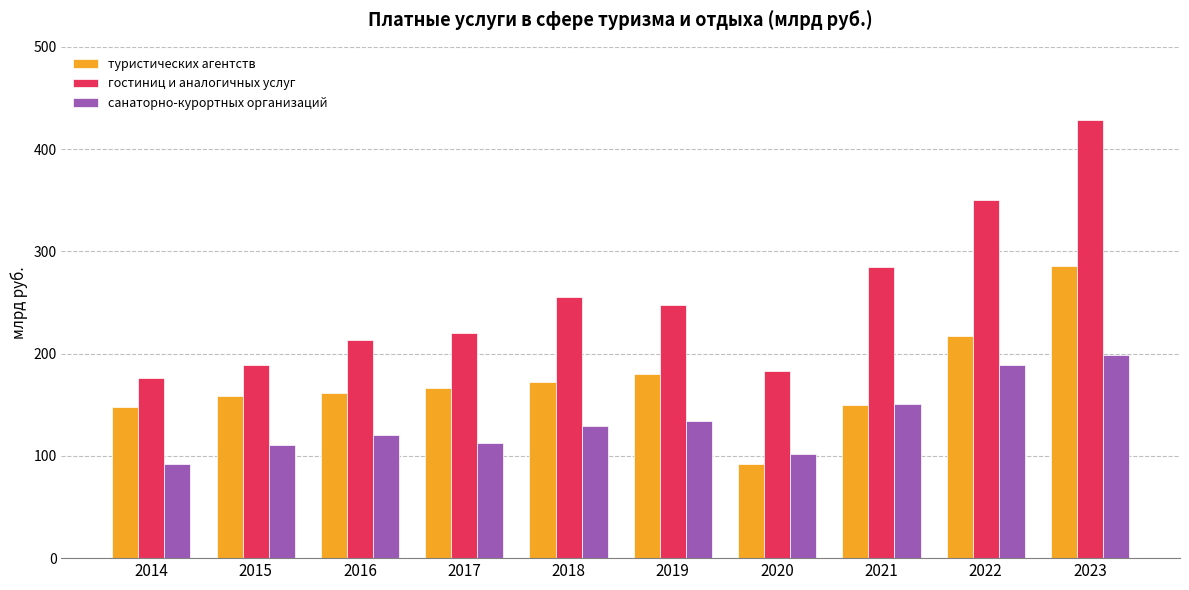

The value of санаторно-курортных организаций at 2017 is 56.1. True or false?

False